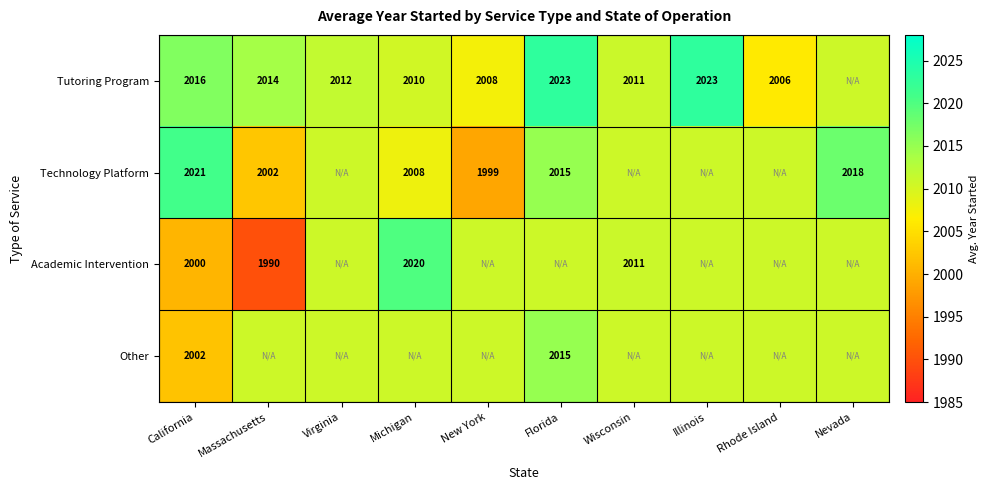

At which category is the sum across all series the highest?

Florida